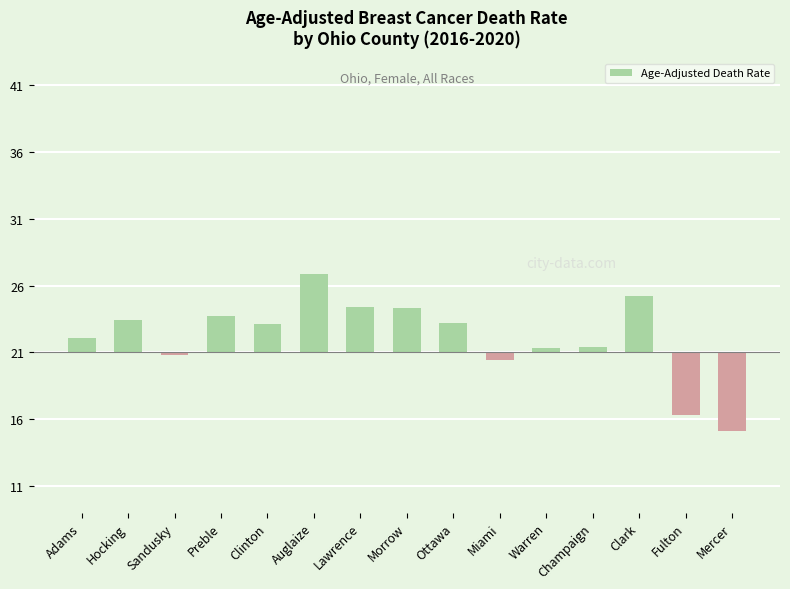

What is the difference between the second highest and second lowest values?

8.9